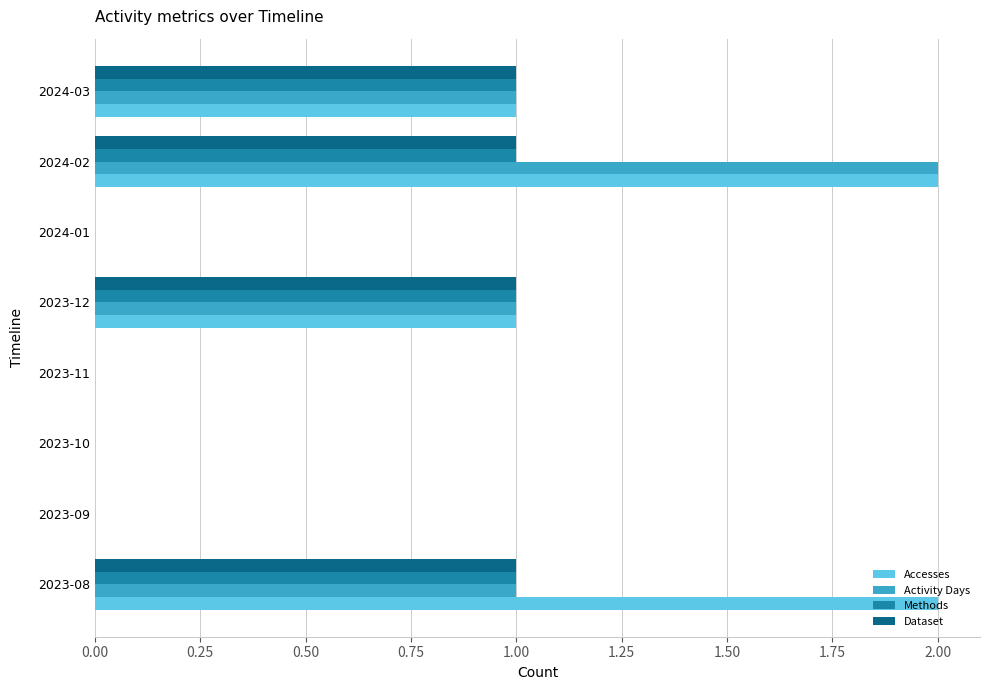

What is the sum of all Dataset values?

4